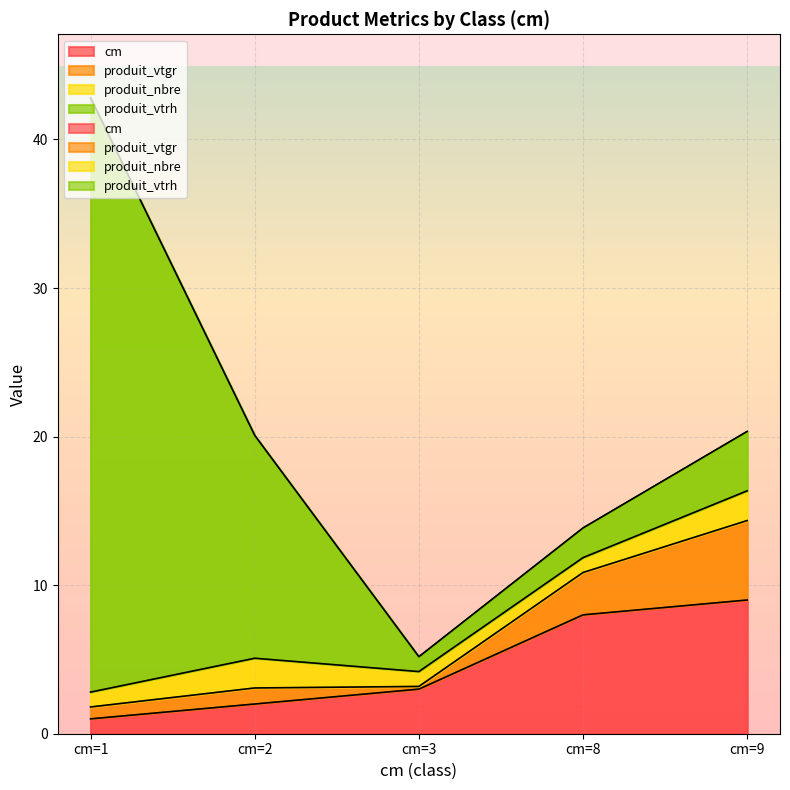

Which label corresponds to the smallest value in the chart?

cm=3